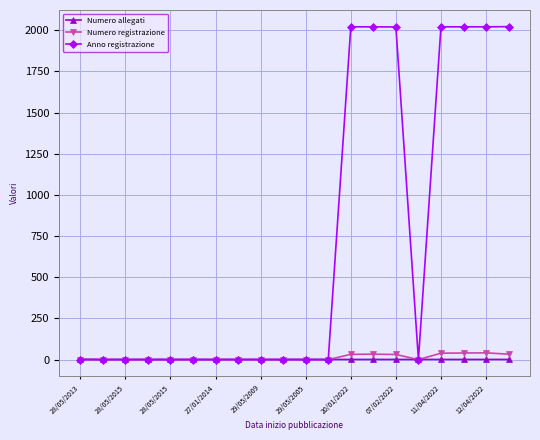

Which series has the largest total across all categories?

Anno registrazione